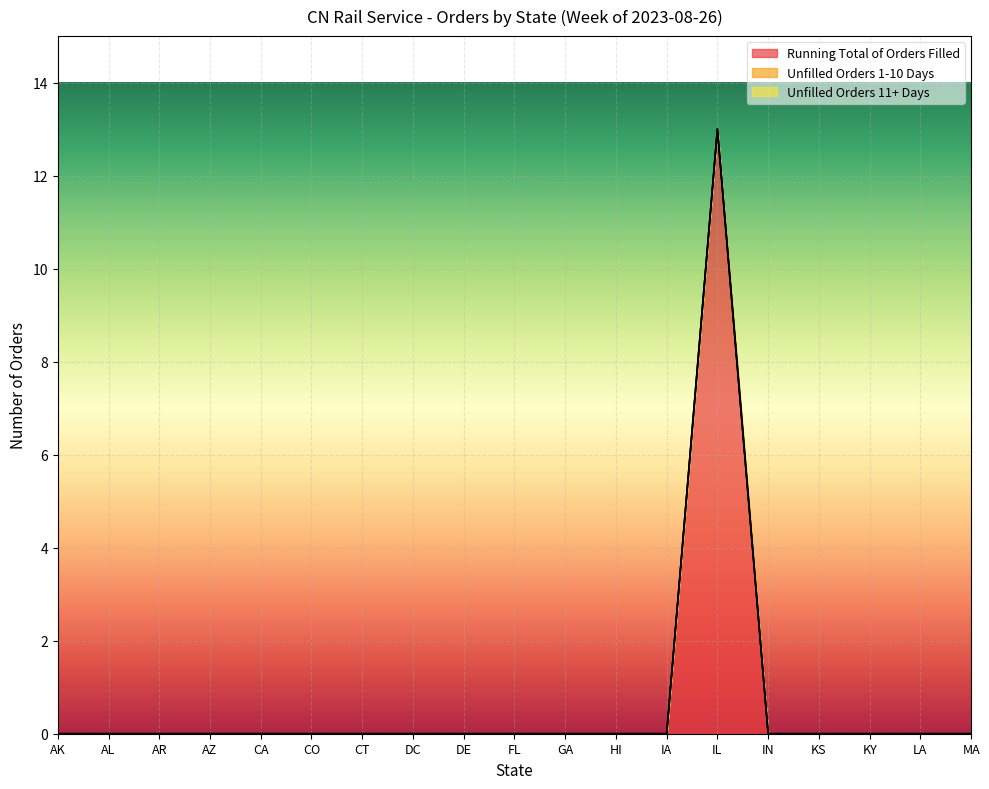

True or false: Unfilled Orders 11+ Days and Running Total of Orders Filled intersect in this chart.

False